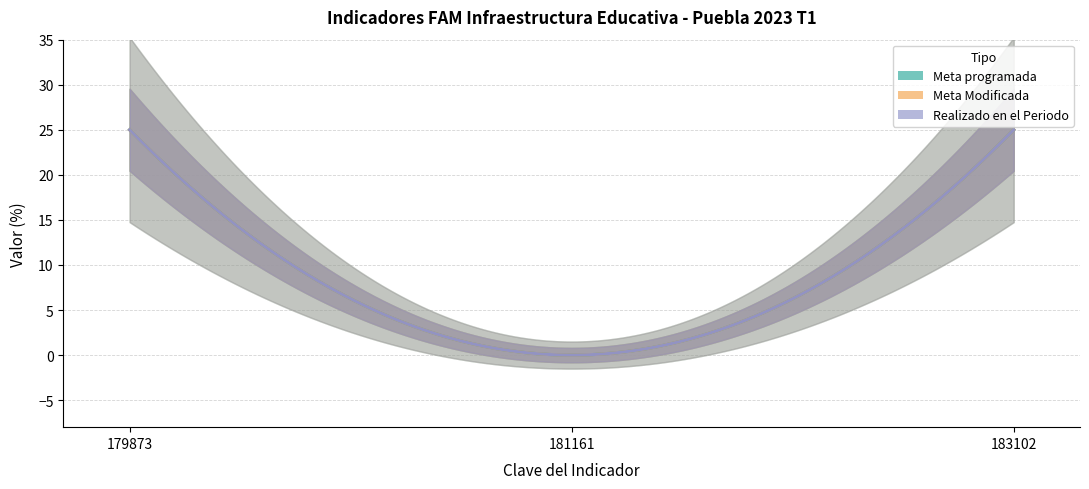

Does the chart have visible grid lines?

Yes